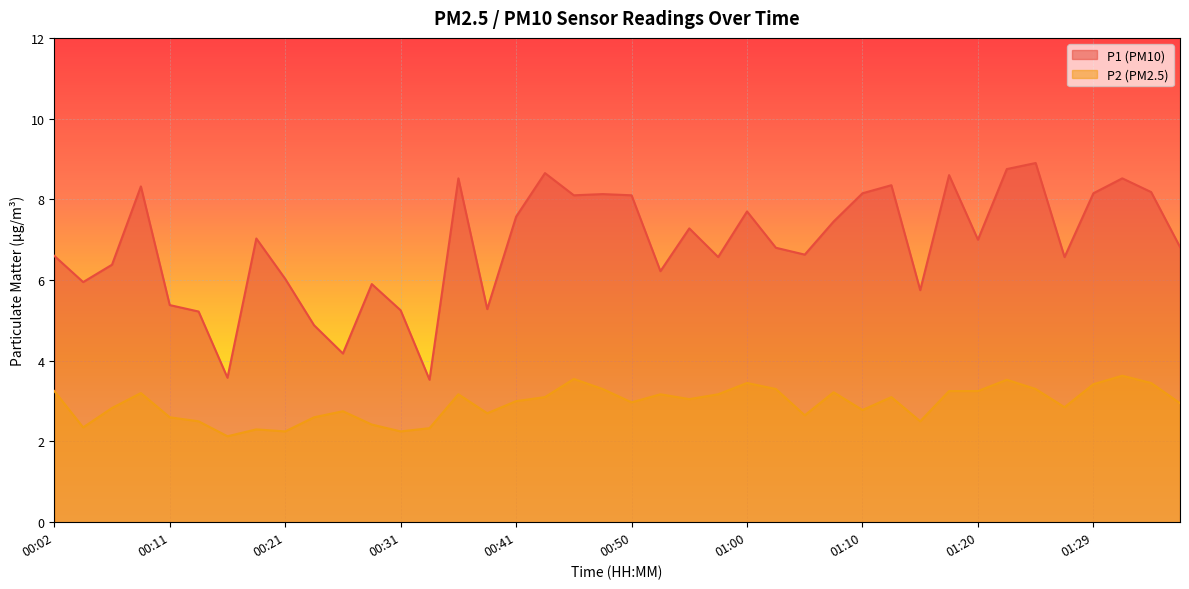

What are all the series names shown in the legend?

P1 (PM10), P2 (PM2.5)